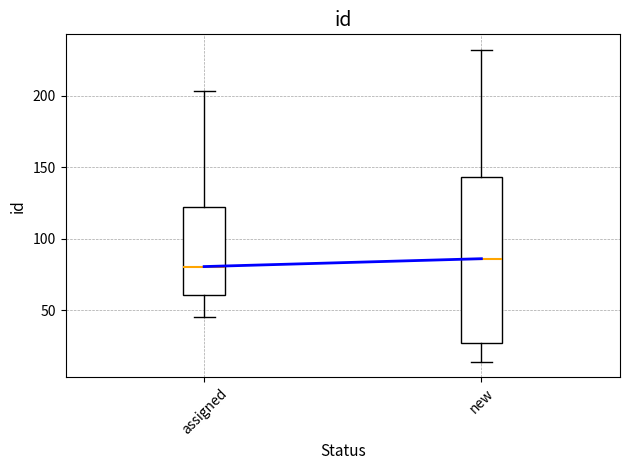

Reading left to right, transcribe this box plot: for each box, give where its median line is, the range the box spans, and where its two whiskers end, as read against the y-axis. The values are not printed on the chart, so give them approximately, as read against the axis.

assigned: median 80, box 60 to 120, whiskers 45 to 205
new: median 85, box 25 to 145, whiskers 15 to 230